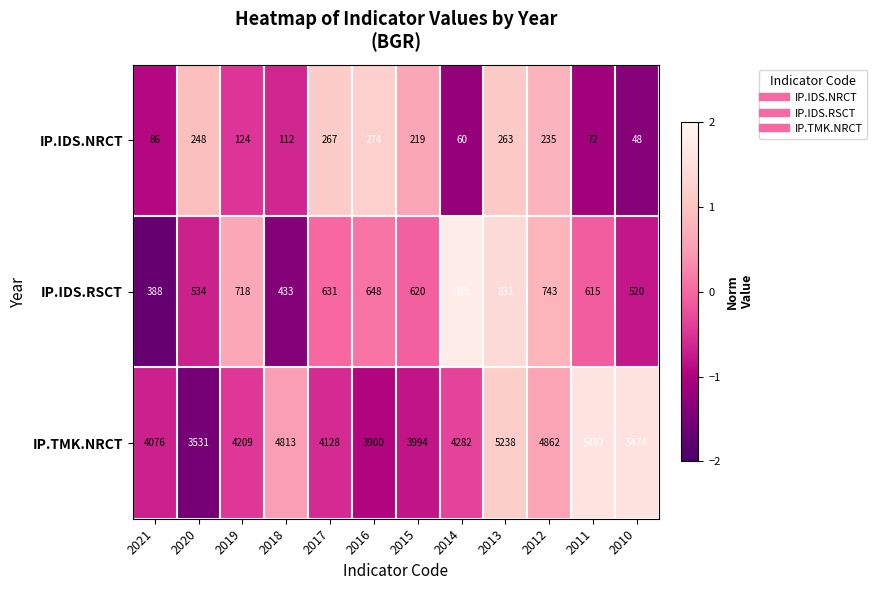

Between 2020 and 2011, which series saw the biggest shift?

IP.TMK.NRCT